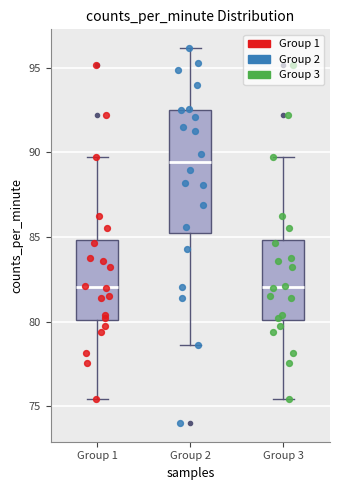

Where is the lower edge of the box for Group 2 on the y-axis? The values are not printed on the chart, so give them approximately, as read against the axis.

85.5